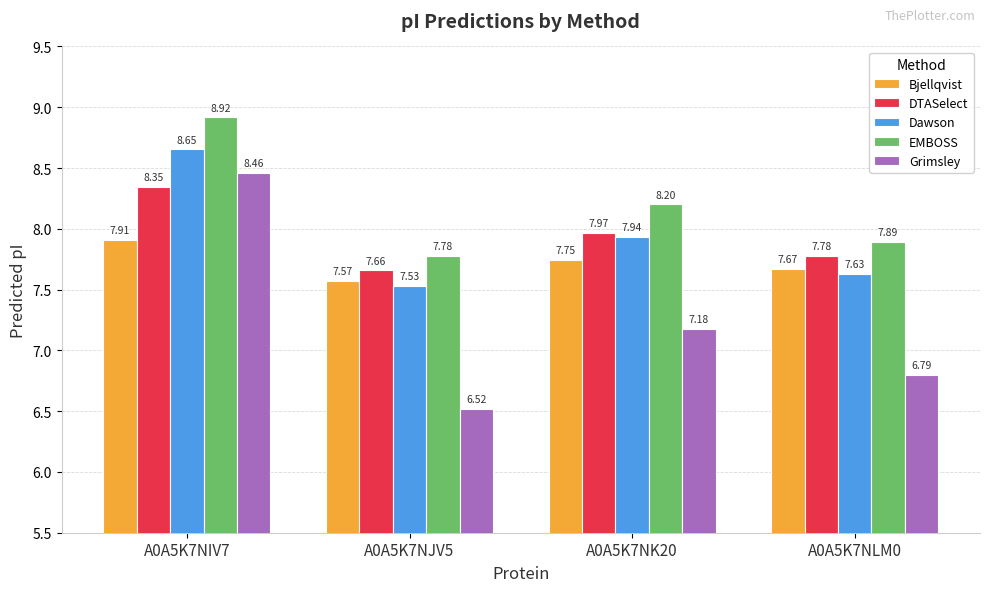

What value does the DTASelect series have at A0A5K7NLM0?

7.8